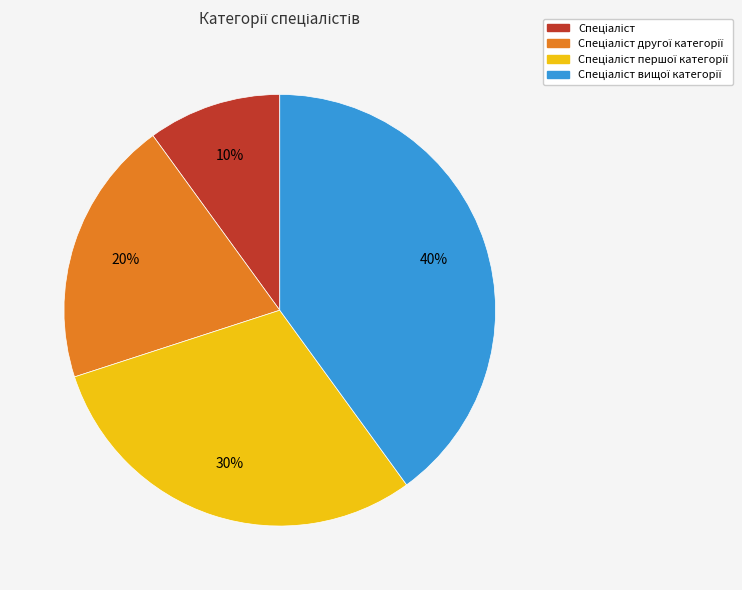

To the nearest percent, what is the average slice percentage?

25%